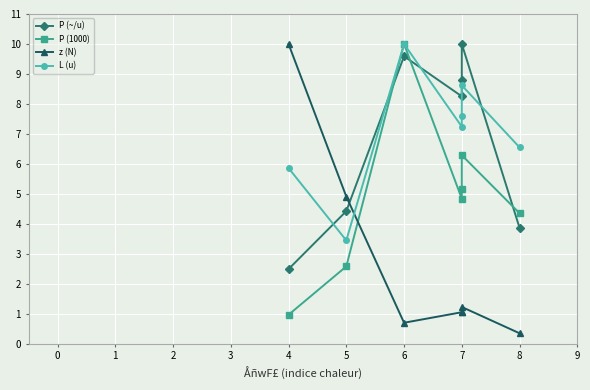

What is the difference between the second highest and second lowest values in the P (1000) series?

3.7